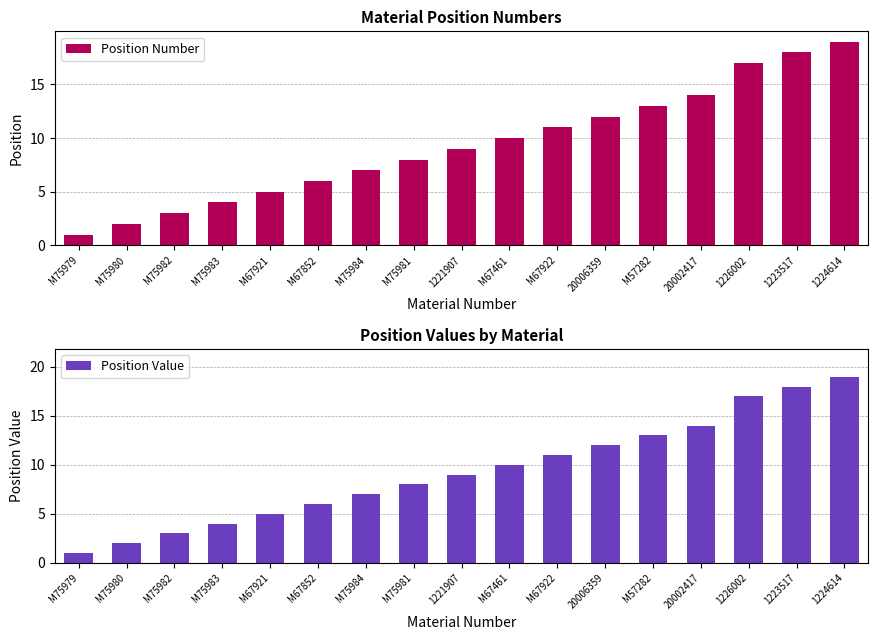

What is the label of the 17th bar from the left?

1224614